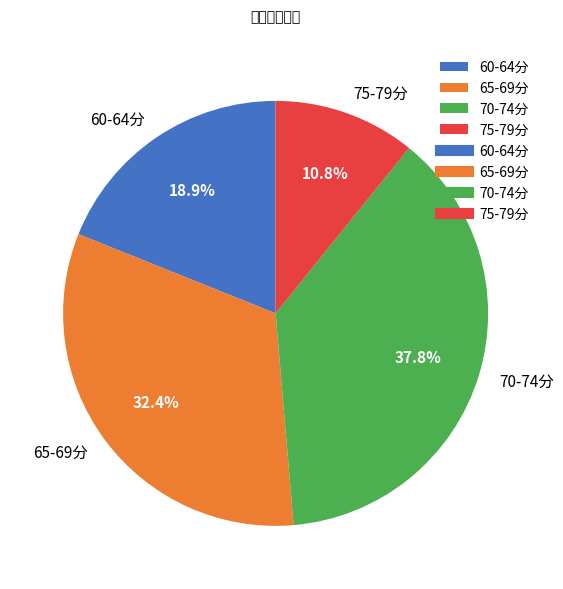

To the nearest percent, what is the difference between the largest and smallest slice percentages?

27%